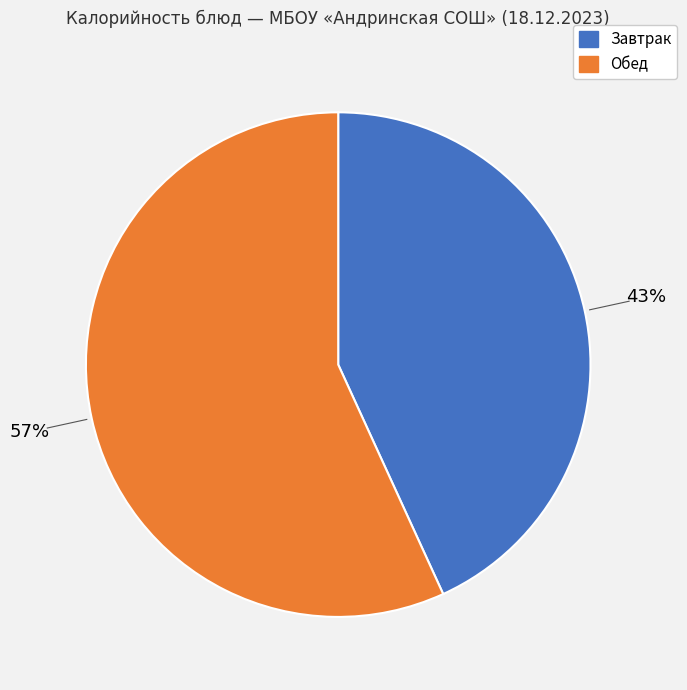

To the nearest percent, what is the average slice percentage?

50%